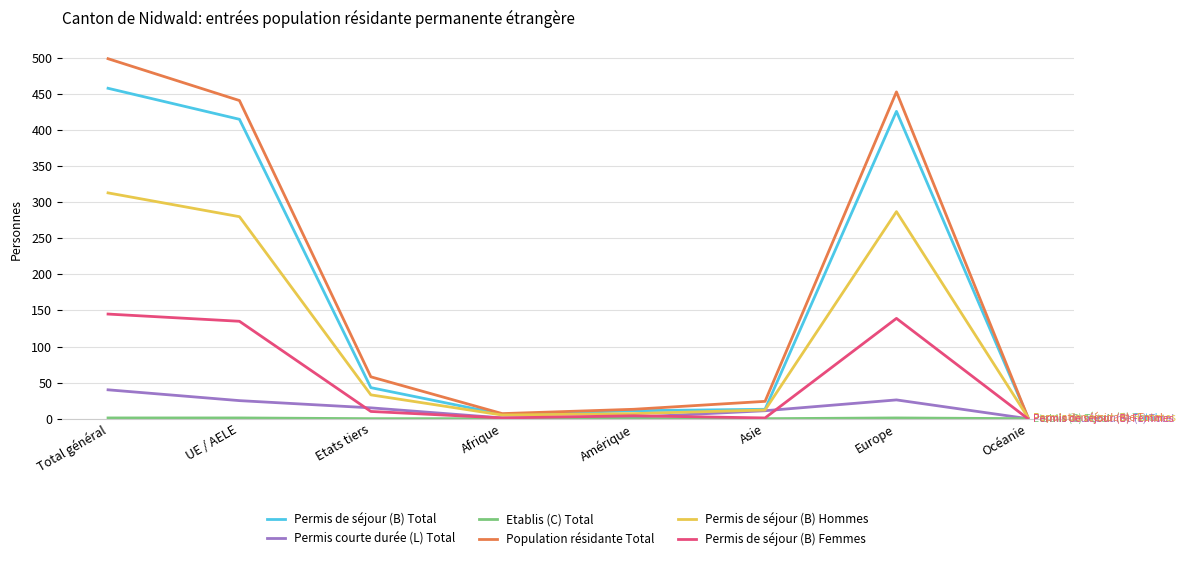

Is it true that Permis de séjour (B) Total equals 800 at Total général?

False